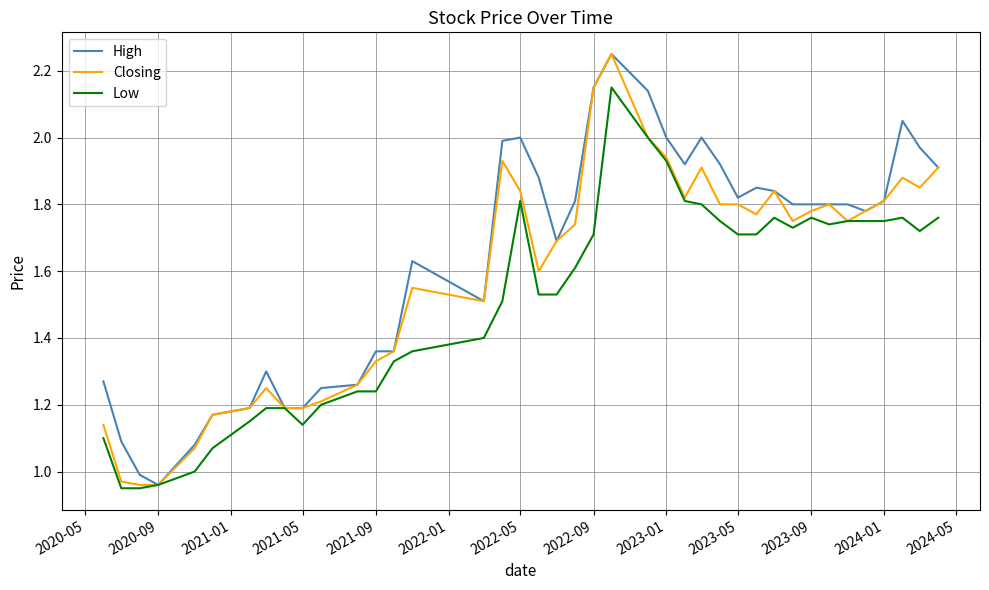

How many lines are shown in the chart?

3